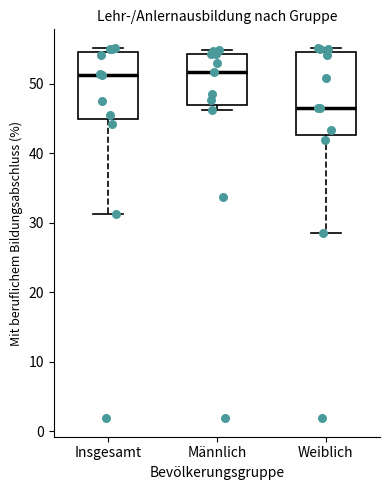

Reading left to right, read every box against the y-axis: the position of its median line, the range the box covers, and the ends of its whiskers. The values are not printed on the chart, so give them approximately, as read against the axis.

Insgesamt: median 51, box 45 to 55, whiskers 31 to 55 (just above the box's upper edge)
Männlich: median 52, box 47 to 54, whiskers 46 to 55
Weiblich: median 47, box 43 to 55, whiskers 29 to 55 (just above the box's upper edge)